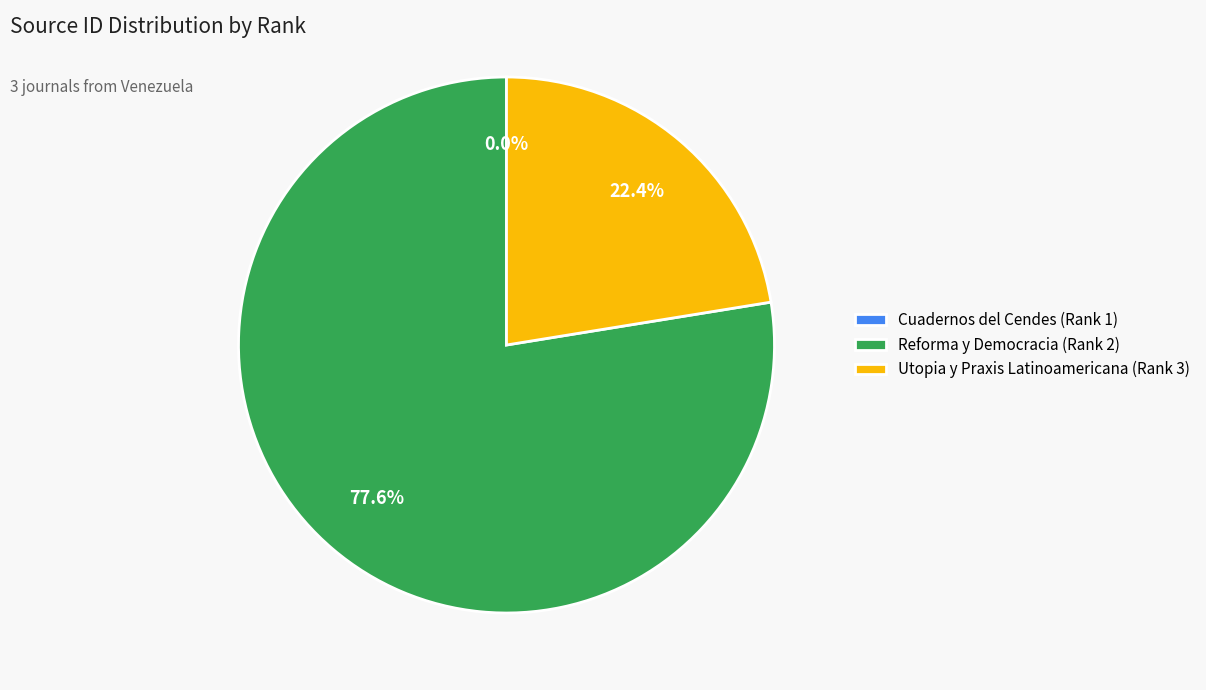

What is the largest slice in the pie chart?

Reforma y Democracia (Rank 2)